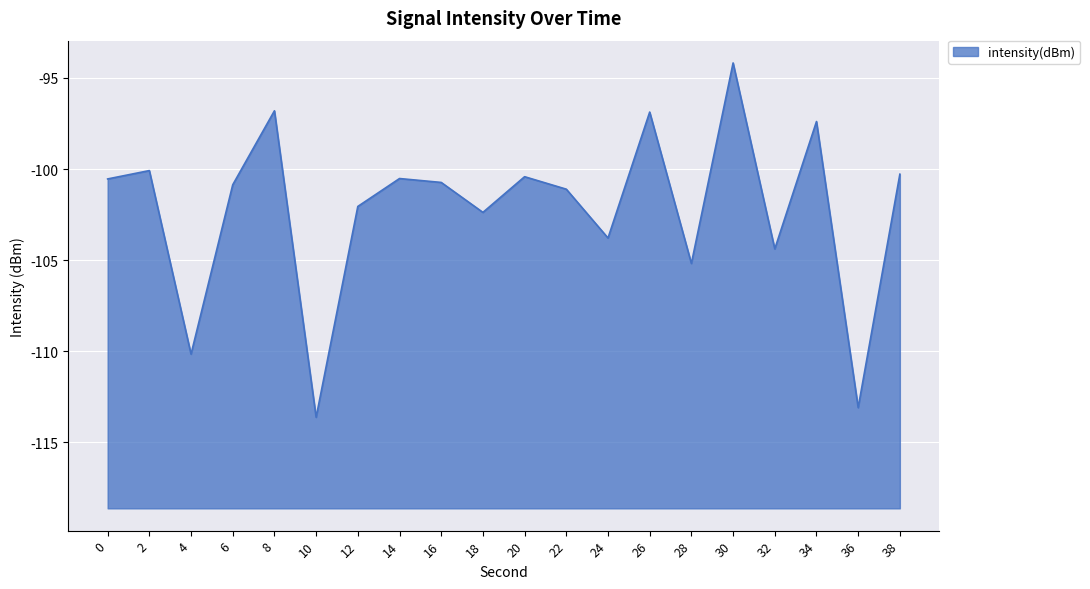

List the labels in order of value, largest first.

30, 8, 26, 34, 2, 38, 20, 14, 0, 16, 6, 22, 12, 18, 24, 32, 28, 4, 36, 10